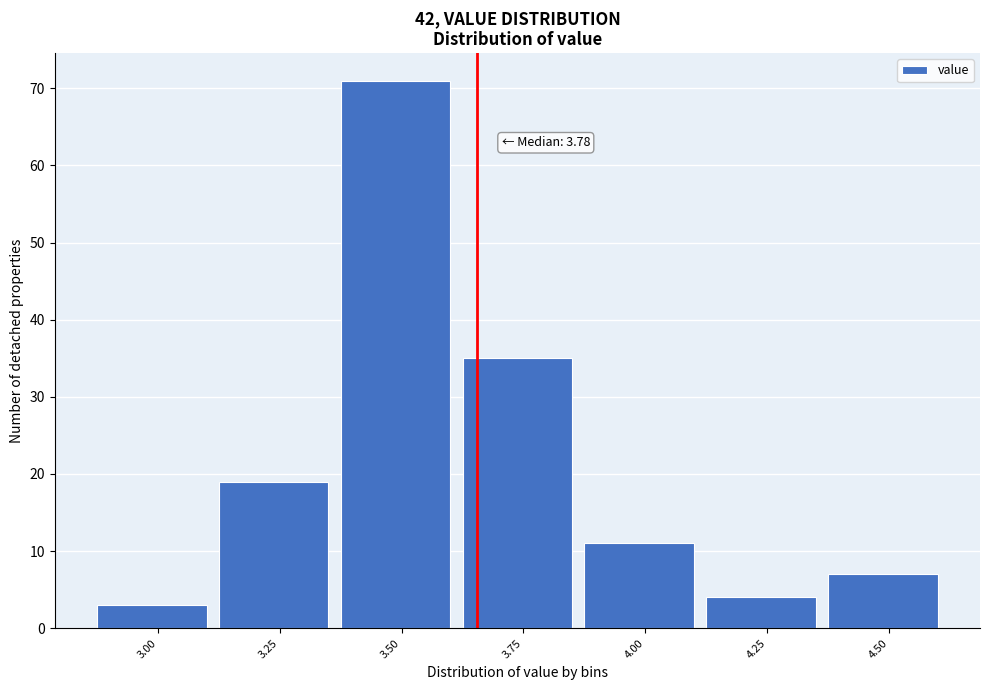

Reading right to left, what are all the values shown in this chart?

4.50=7	4.25=4	4.00=11	3.75=35	3.50=71	3.25=19	3.00=3